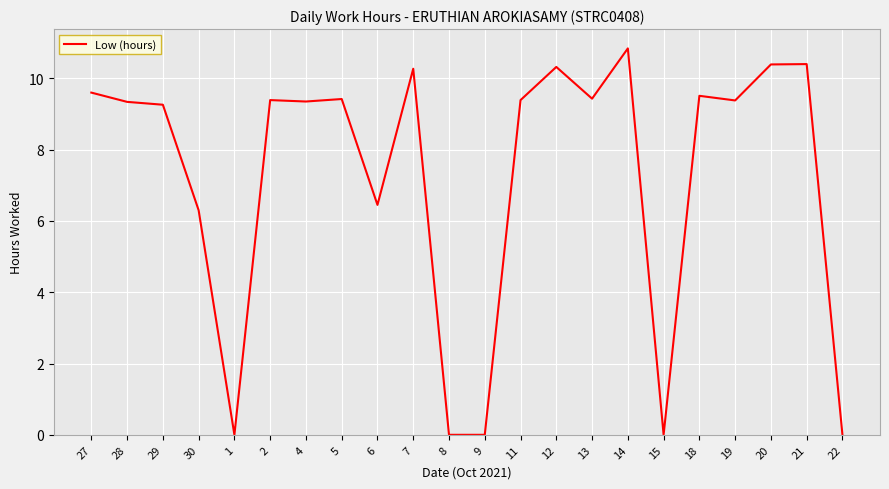

What is the difference between the values at 2 and 20?

1.0